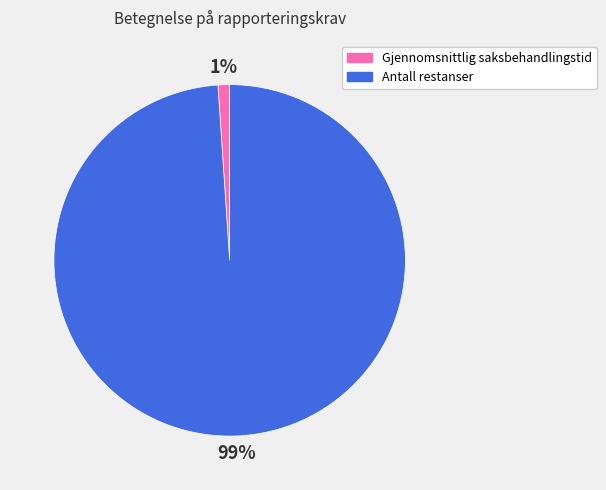

Count the number of slices in the pie.

2